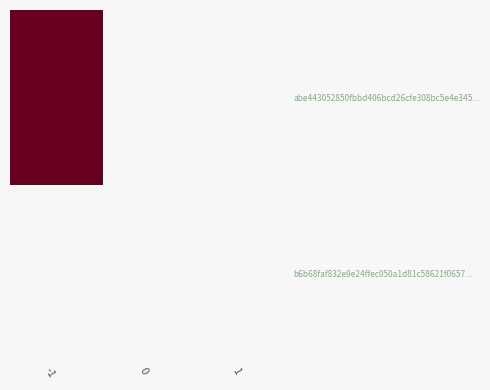

List the series in order of their peak value, highest first.

abe443052850fbbd406bcd26cfe308bc5e4e345..., b6b68faf832e9e24ffec050a1d81c58621f0657...